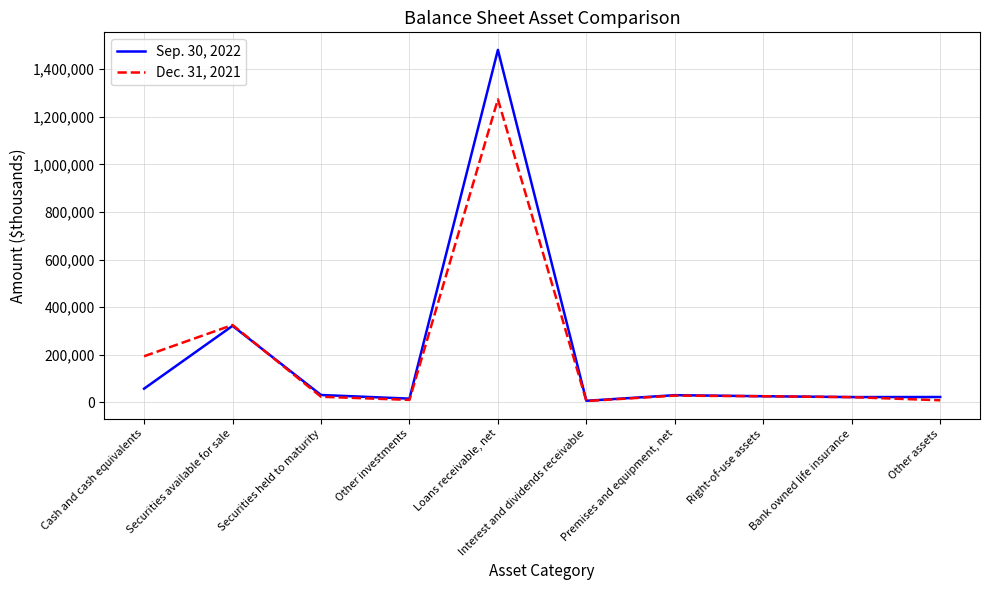

What is the smallest value displayed?

5372